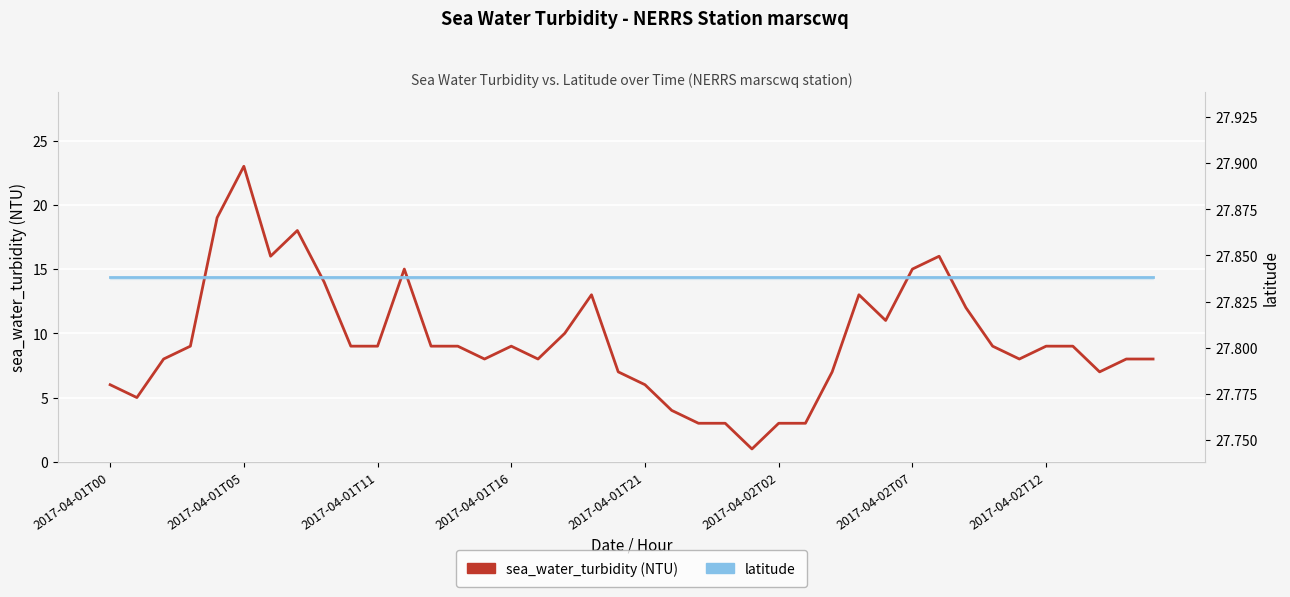

What value does the sea_water_turbidity (NTU) series have at 18?

13.0